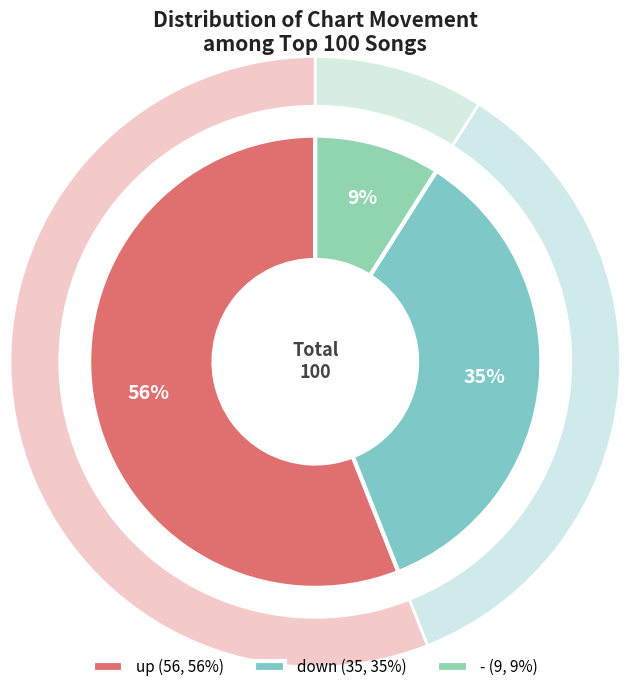

What is the smallest slice in the pie chart?

-